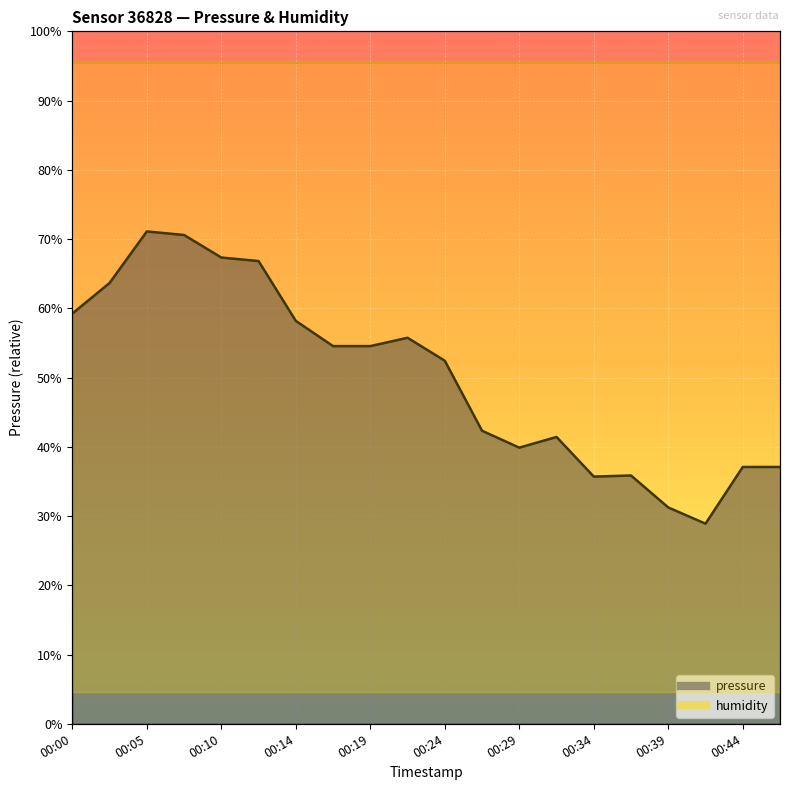

True or false: the data has more than 2 interior local peaks.

True